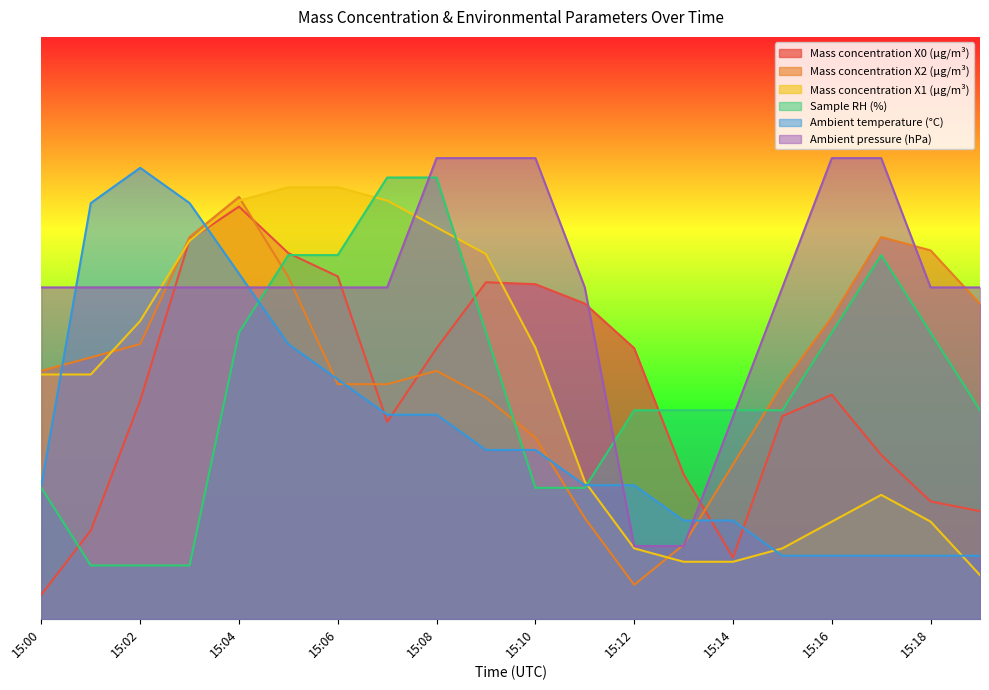

Between 15:01 and 15:02, which is larger?

15:02